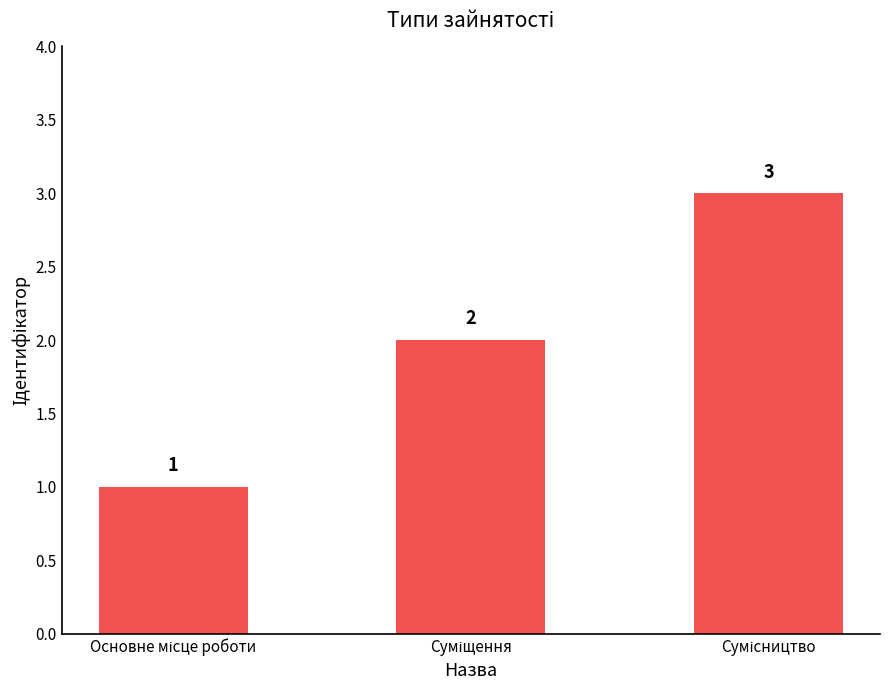

What is the sum of all values?

6